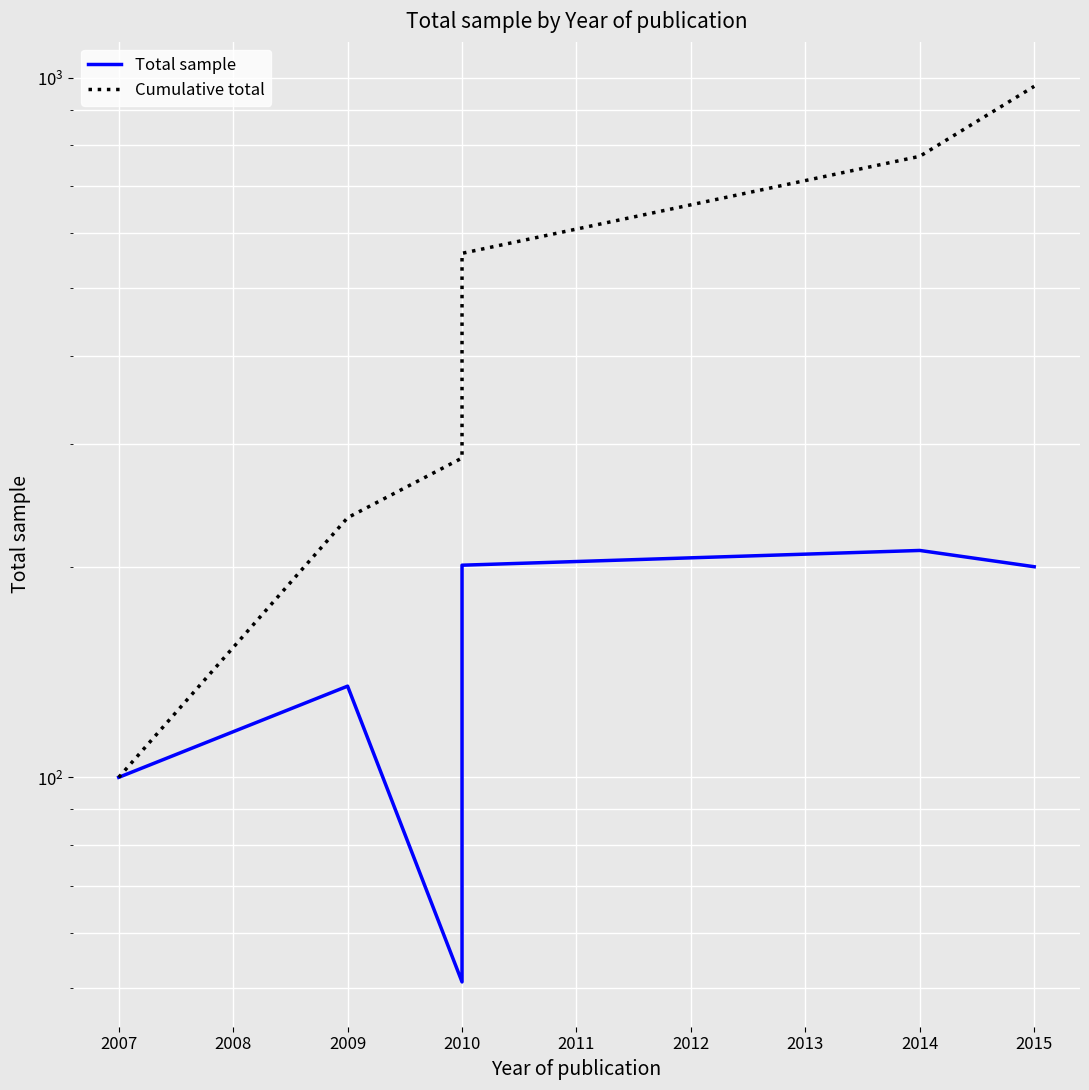

True or false: Total sample has a value of 44 at 2009.

False